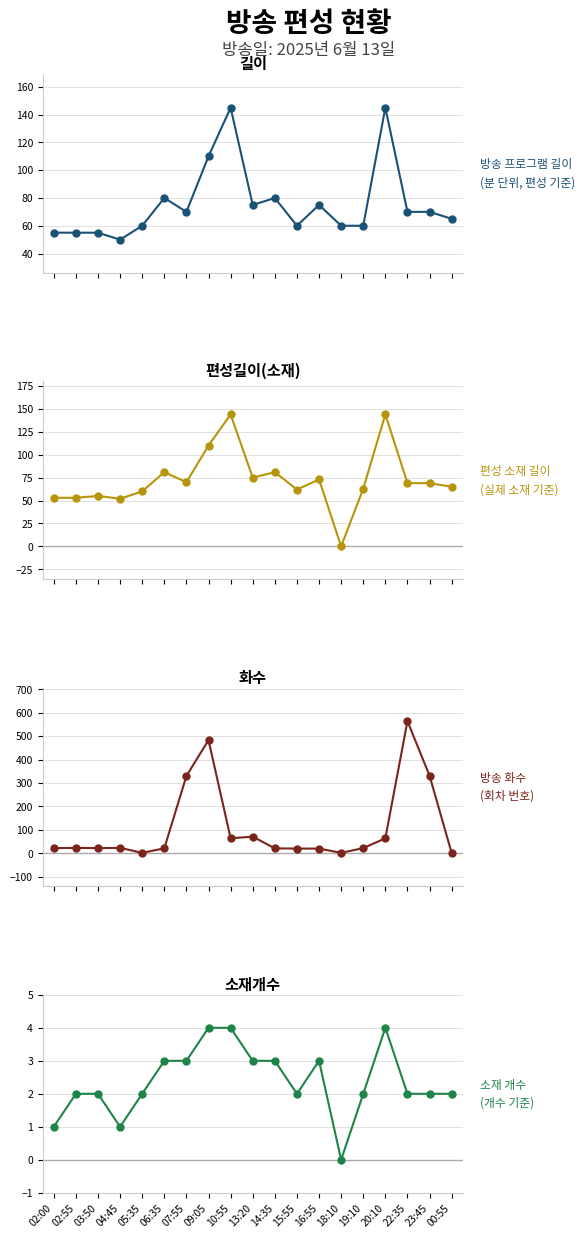

What is the total value across all series at 18:10?

62